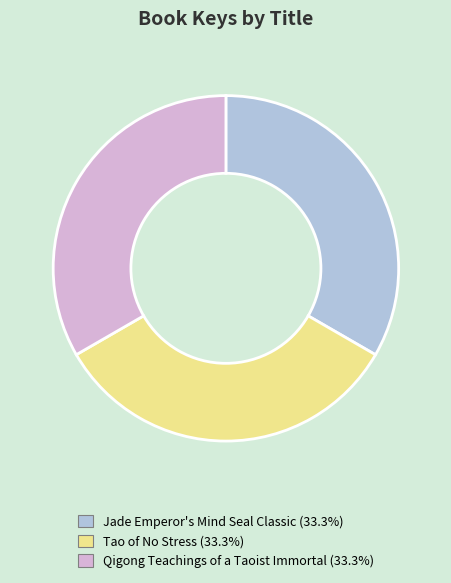

Does any single category account for the majority?

No